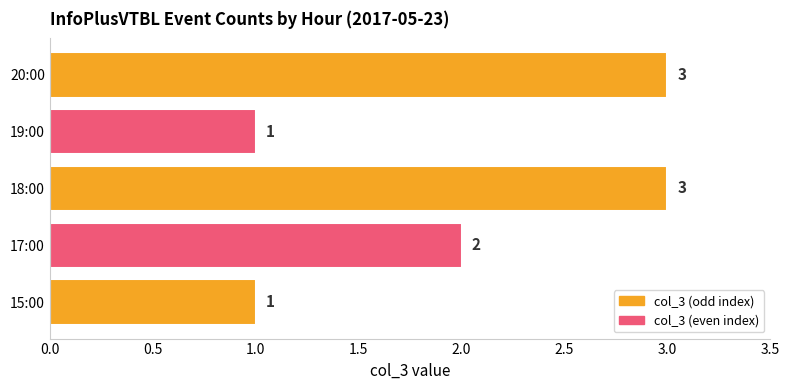

What is the average value?

2